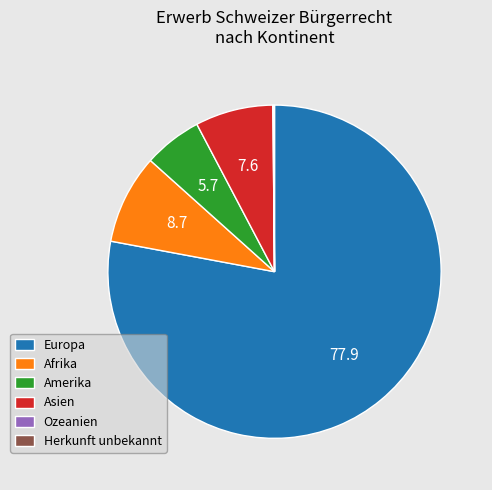

Is there a majority slice in this chart?

Yes